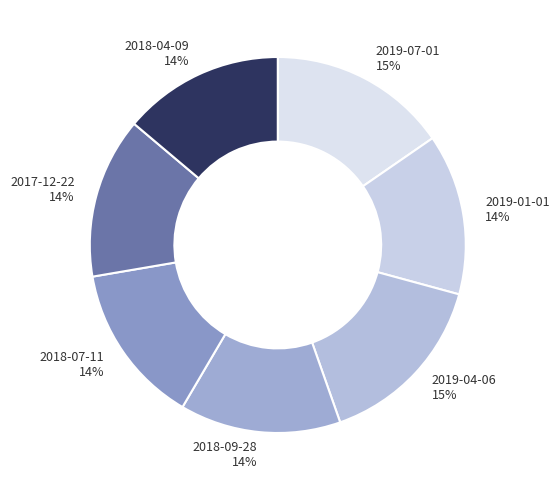

To the nearest percent, what is the combined percentage of 2017-12-22 and 2019-01-01?

28%